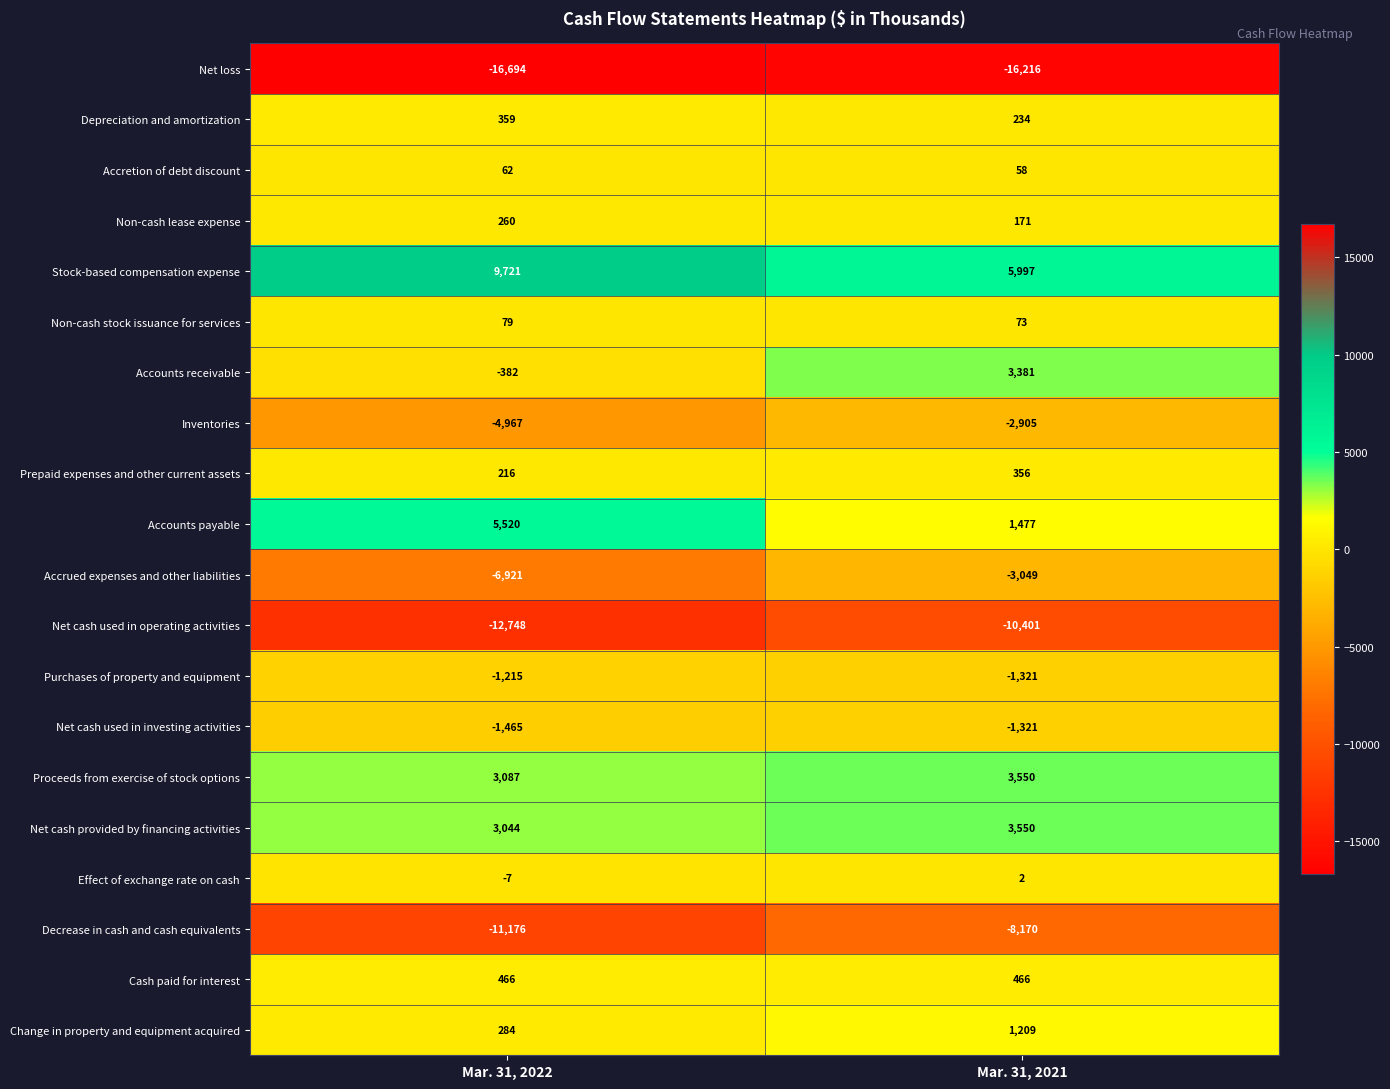

At which category does the chart reach its peak across all series?

Mar. 31, 2022